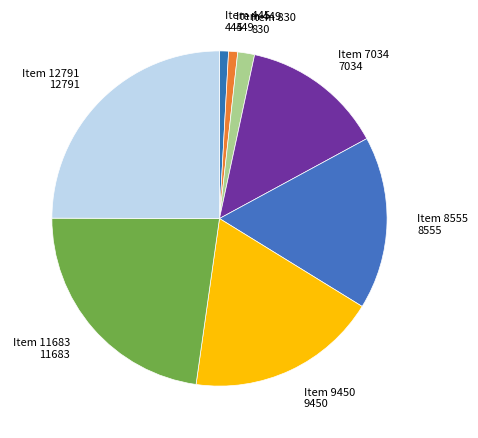

Is there any slice that represents more than half of the pie?

No